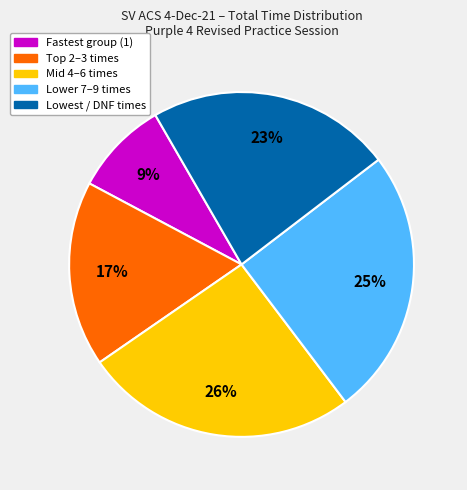

Approximately how many times larger is the value at Lower 7–9 times compared to Fastest group (1)?

2.8